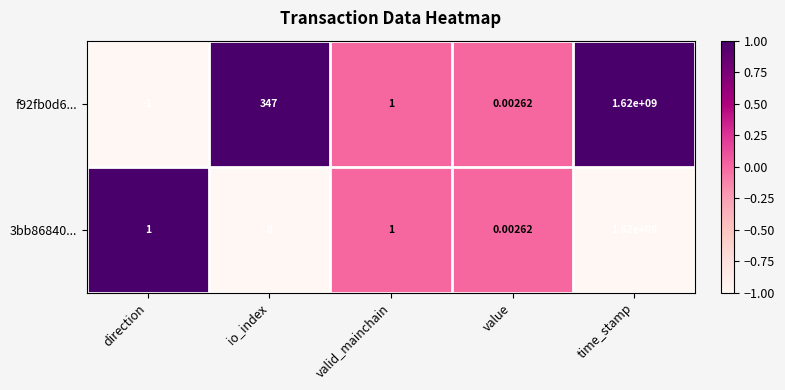

At which label does f92fb0d6... first exceed 1?

io_index